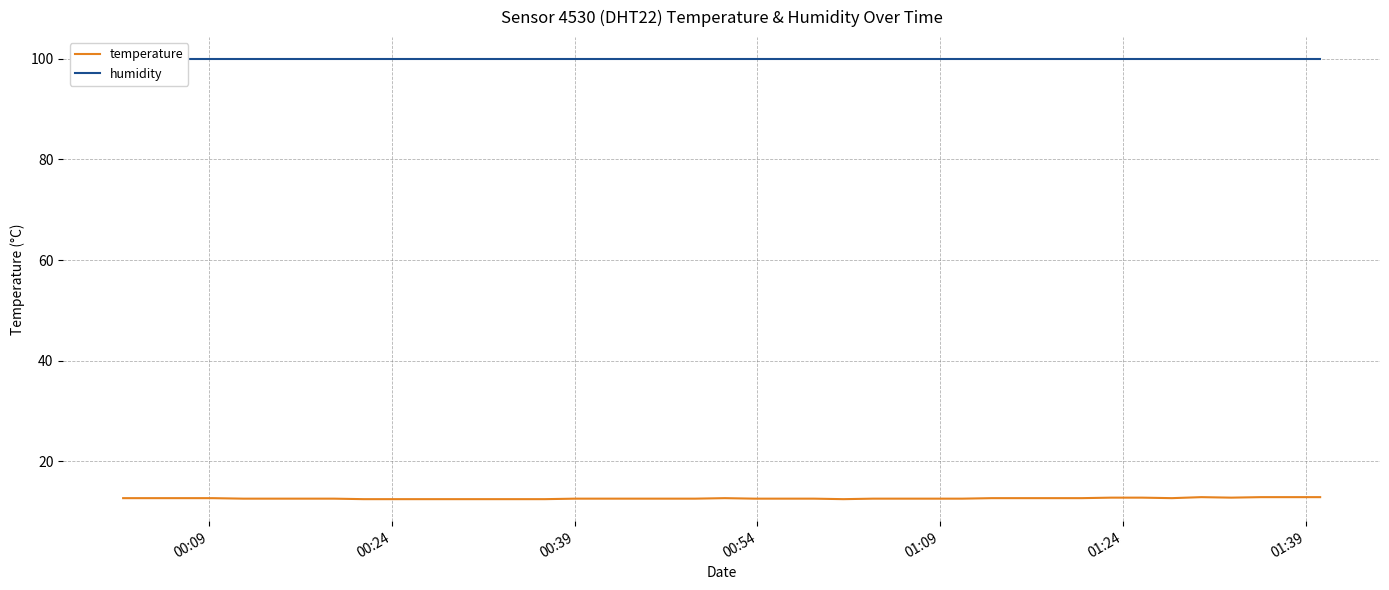

Count the number of data series in this chart.

2